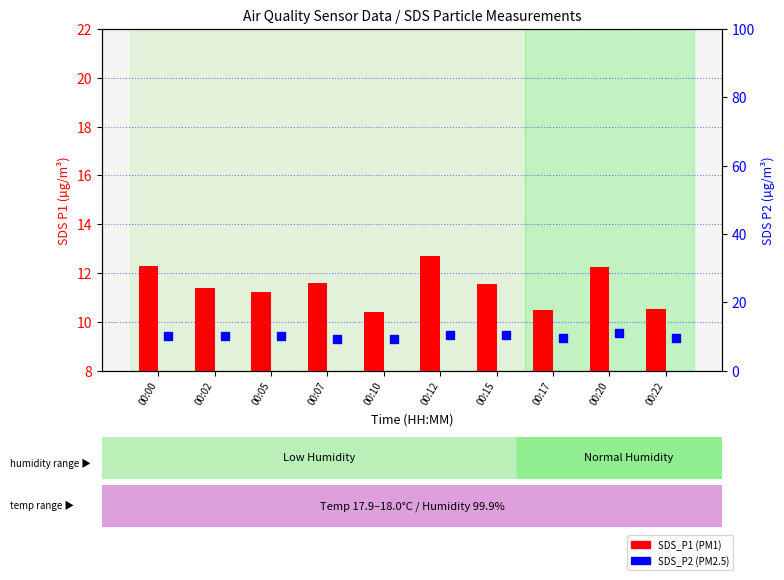

Which series has the largest Y range (max minus min)?

SDS_P1